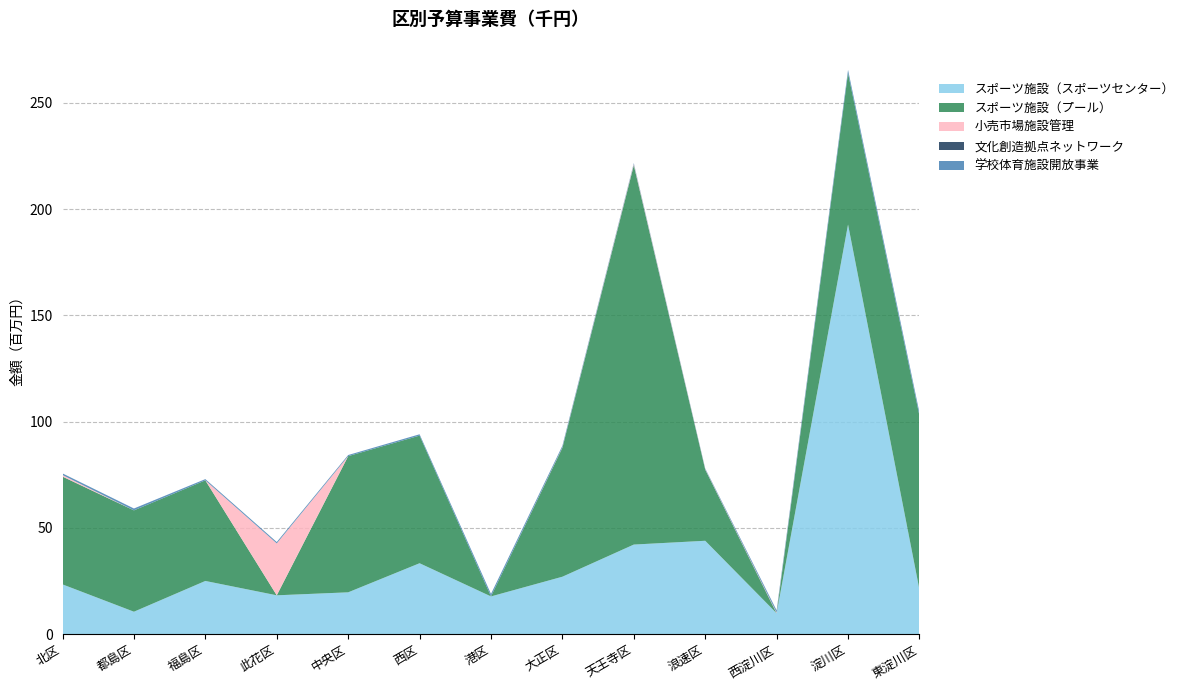

Reading left to right, what are all the values shown in this chart?

スポーツ施設（スポーツセンター）: 23356	10495	24975	18219	19624	33315	17697	26968	42103	43885	9773	192723	20896
スポーツ施設（プール）: 50734	47697	47353	0	64089	60066	0	60700	178554	33534	0	71226	81846
小売市場施設管理: 746	0	0	24426	0	0	0	161	492	172	342	0	0
文化創造拠点ネットワーク: 0	0	0	0	0	0	0	0	0	0	0	0	0
学校体育施設開放事業: 753	886	577	646	526	625	1174	774	469	326	1022	1561	1470